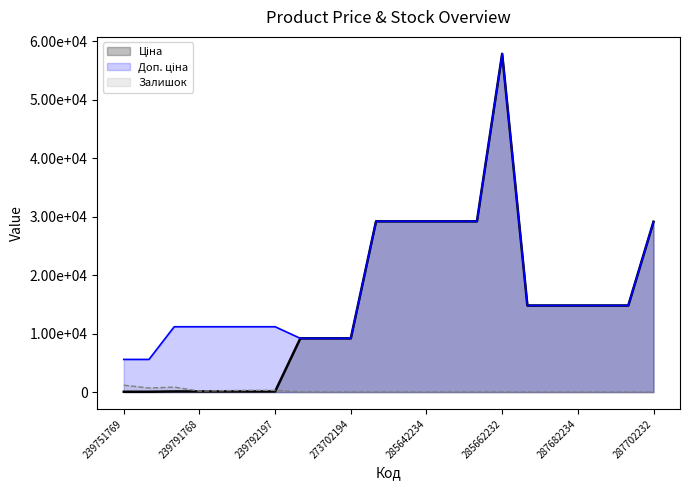

Between which two adjacent categories do Залишок and Ціна first intersect?

239792197 and 273702128